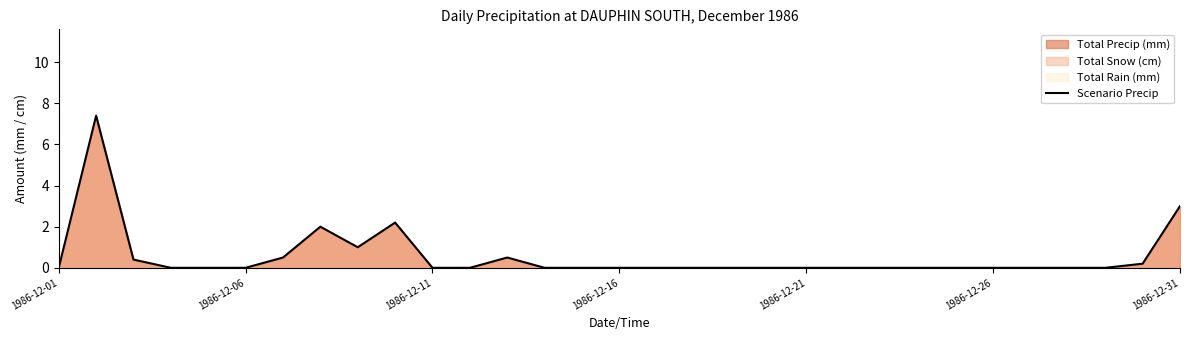

How many interior local peaks (higher than both neighbors) does the data have?

4